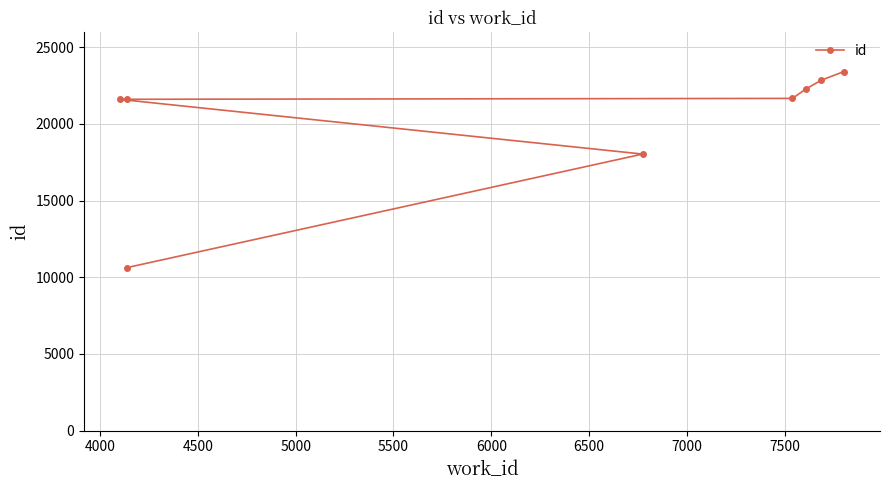

Does the chart have visible grid lines?

Yes